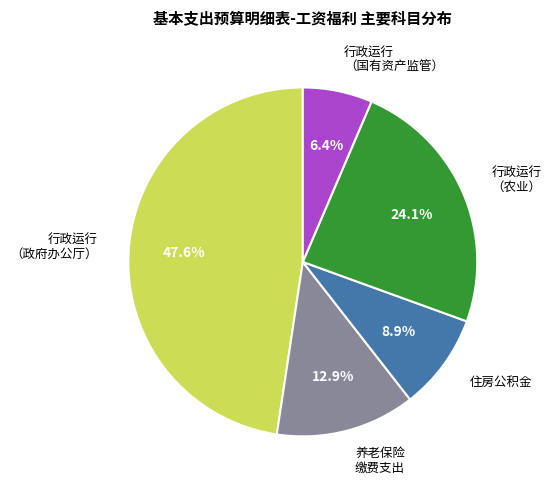

Is there any slice that represents more than half of the pie?

No